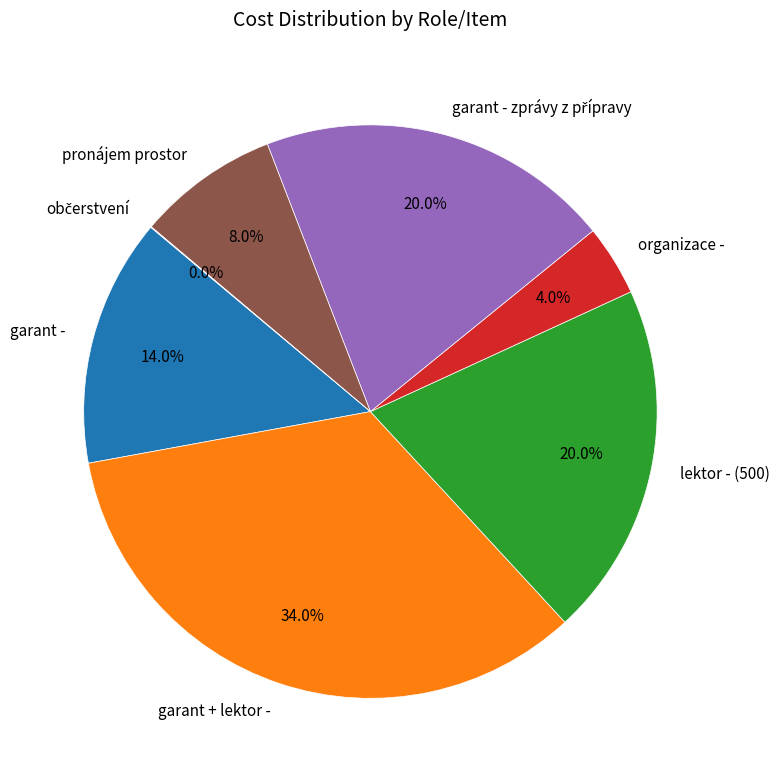

Which has a higher value, lektor - (500) or garant -?

lektor - (500)